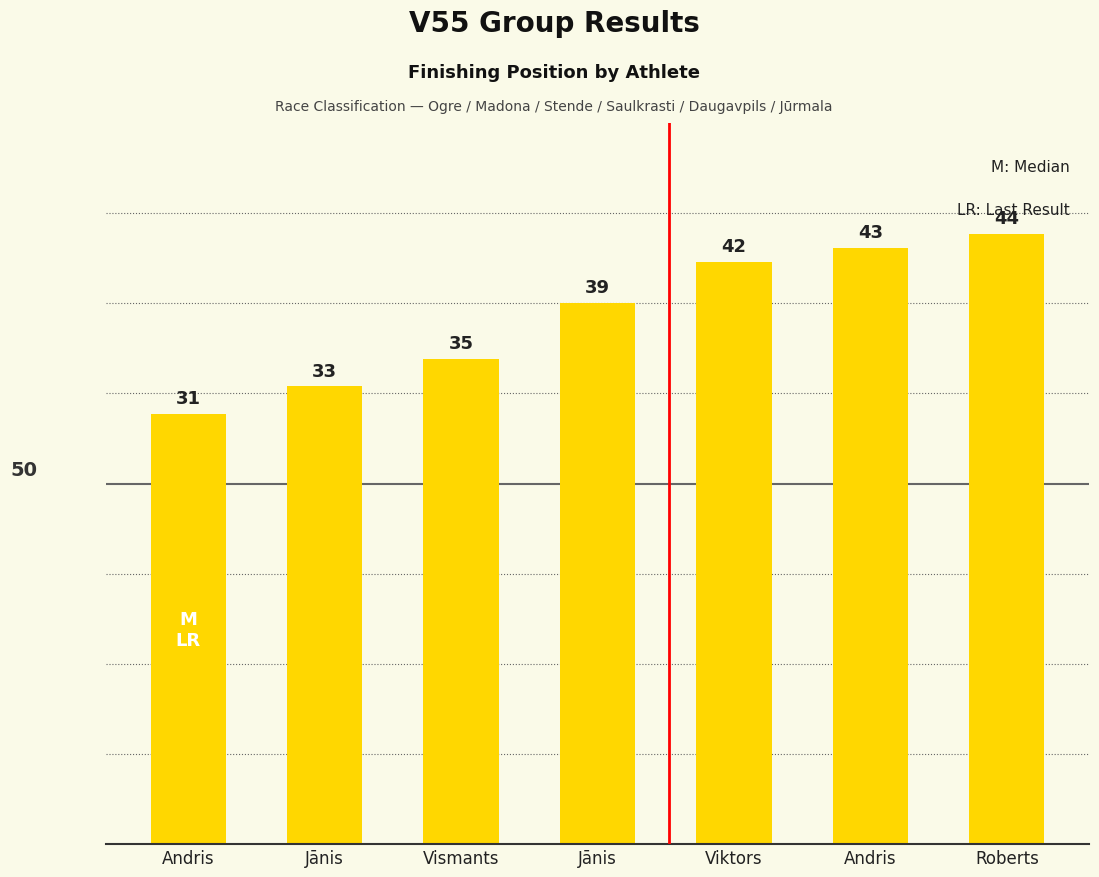

Which label corresponds to the smallest value in the chart?

Andris